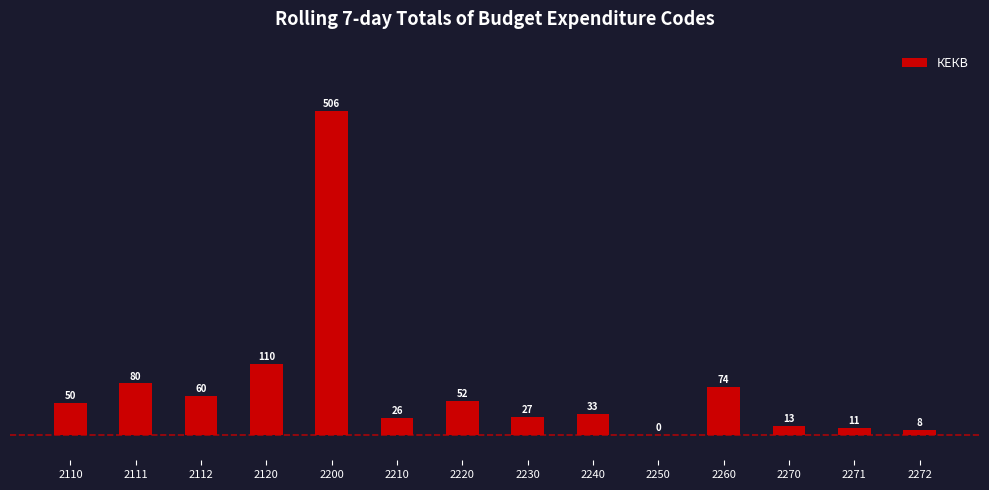

How many data points does each series have?

14